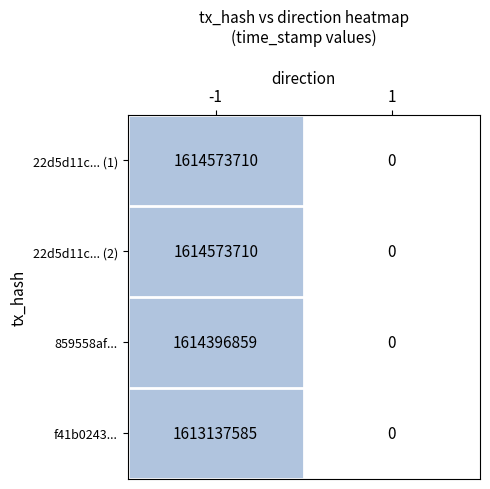

Reading left to right, list all the values displayed in this chart.

22d5d11c... (1): -1=1614573710	1=0
22d5d11c... (2): -1=1614573710	1=0
859558af...: -1=1614396859	1=0
f41b0243...: -1=1613137585	1=0